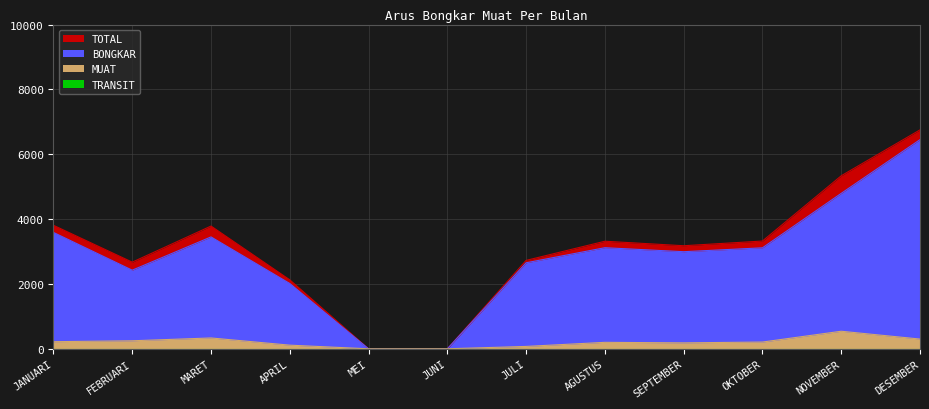

How many data points does each series have?

12